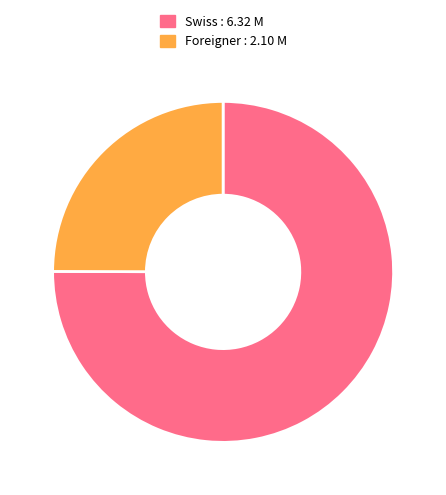

How many segments does this pie chart have?

2